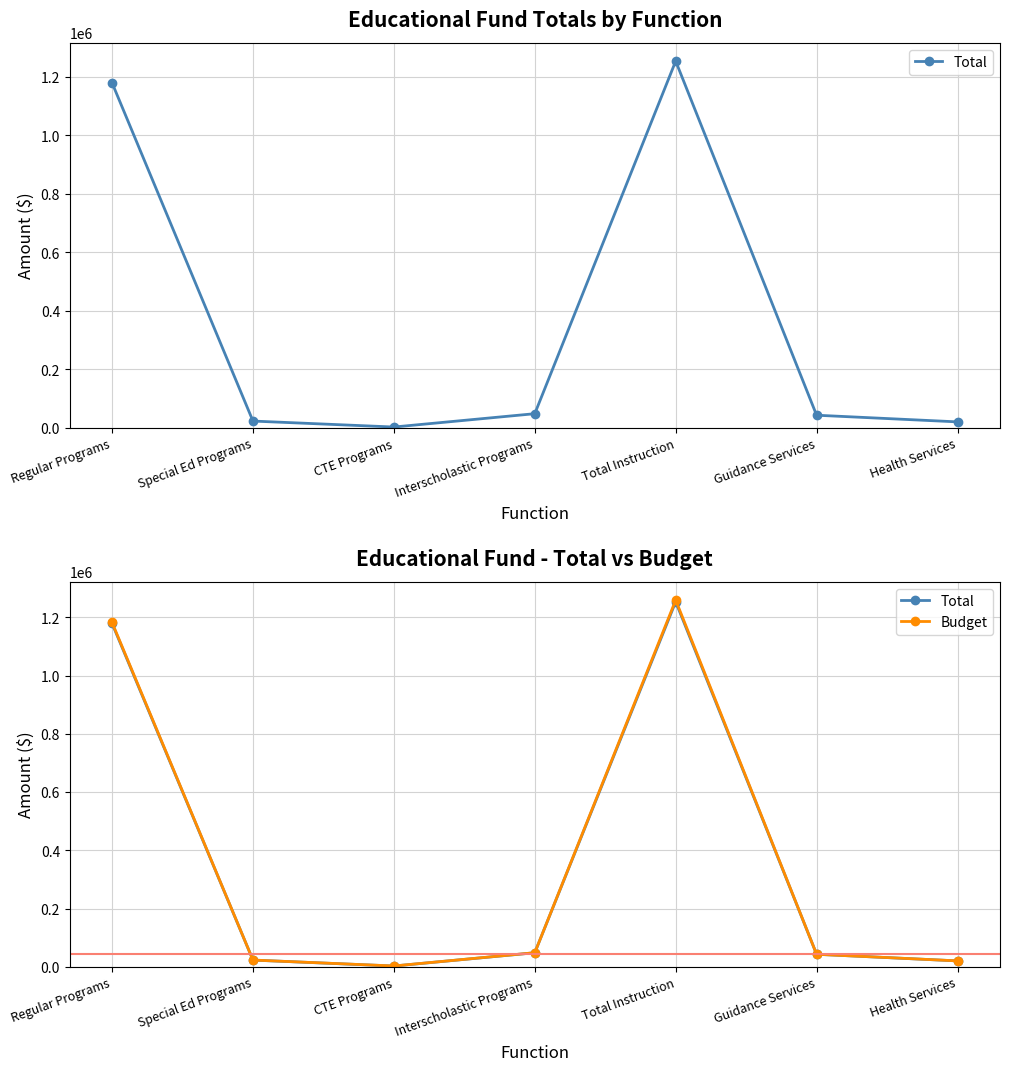

What is the greatest value displayed?

1259149